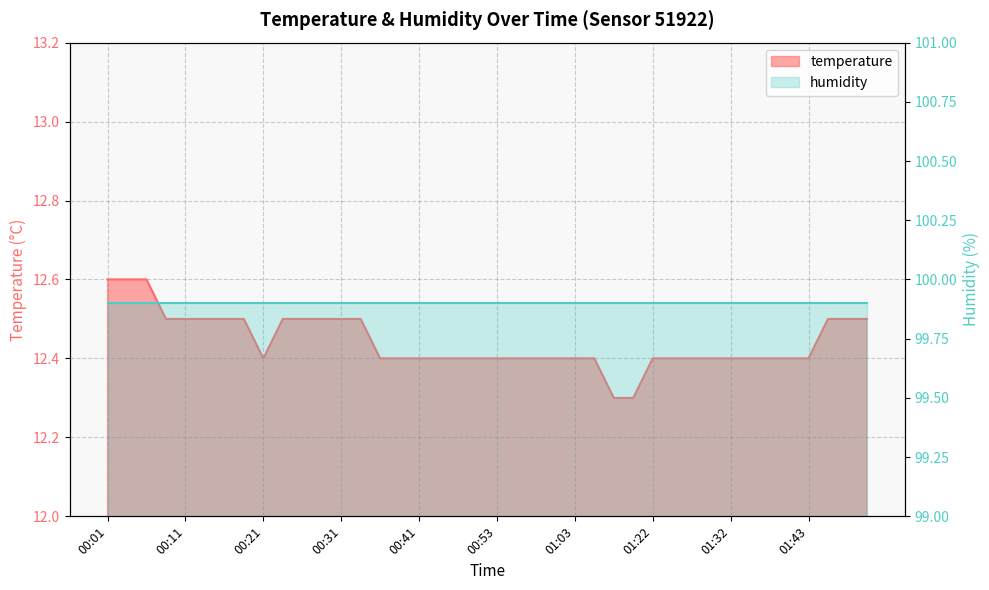

Where is the first local minimum?

00:21